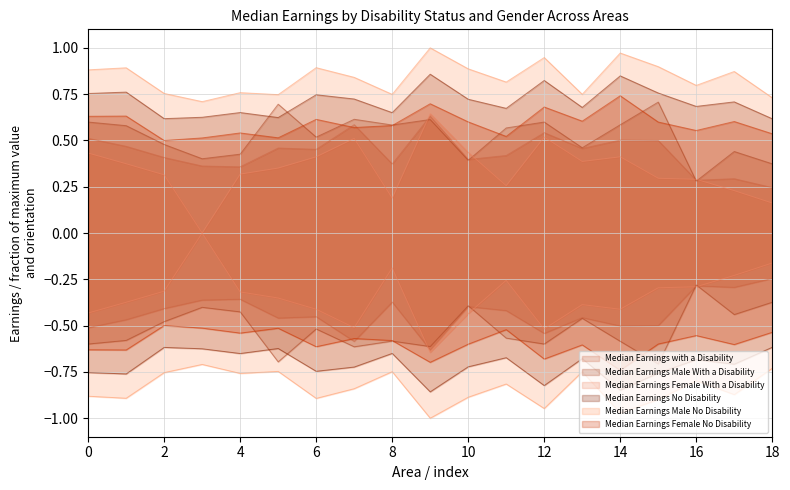

Is it true that Median Earnings No Disability equals 0.3 at 8?

False